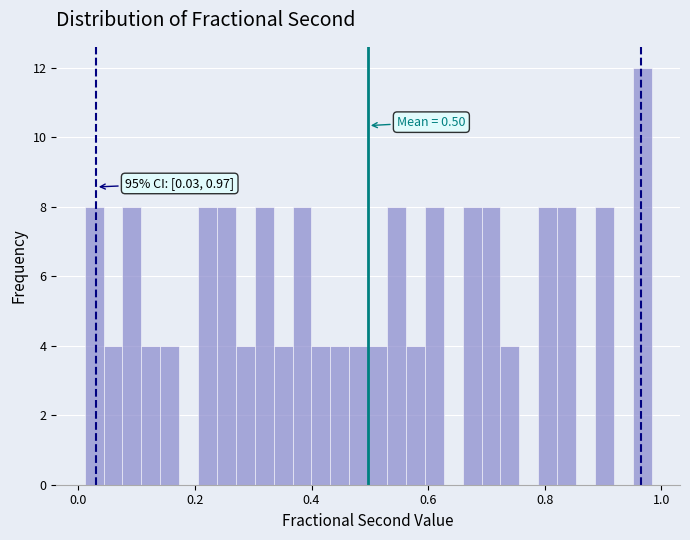

Around what value on the x-axis is the tallest bar? Give the approximate position of its centre, as read against the axis.

0.96